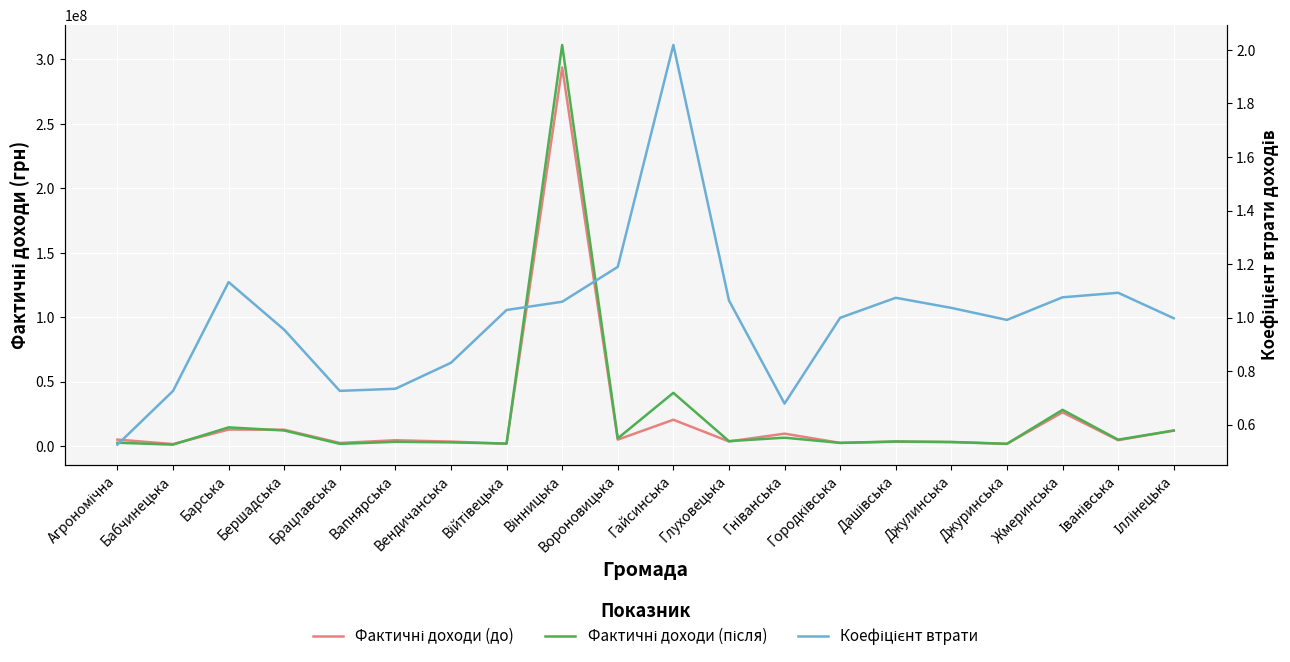

List the series in order of their peak value, lowest first.

Коефіцієнт втрати, Фактичні доходи (до), Фактичні доходи (після)